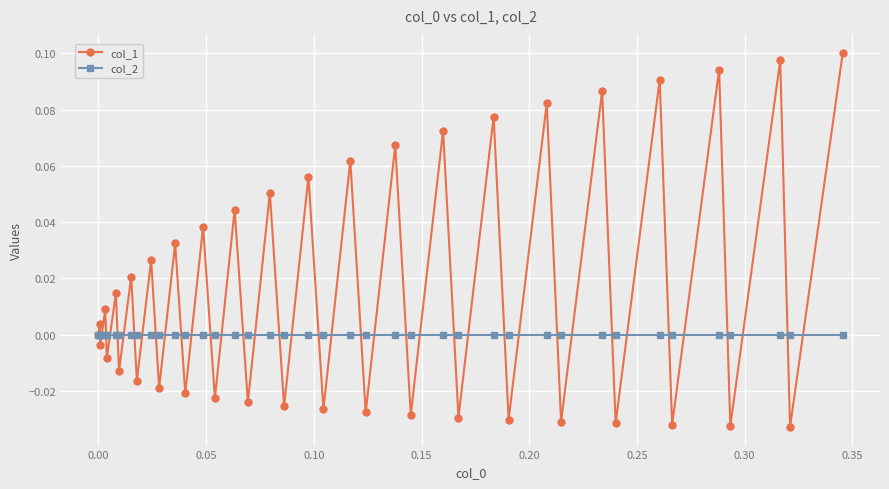

List the series in order of their overall mean, lowest first.

col_2, col_1